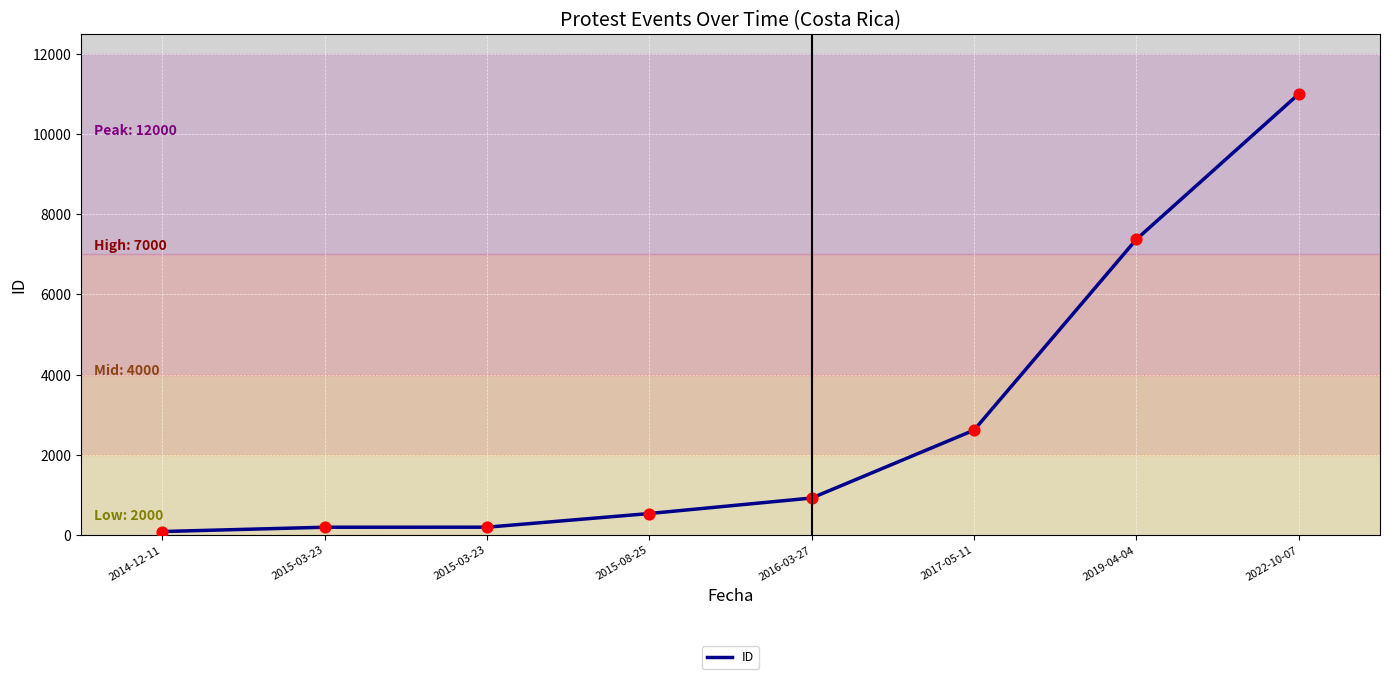

What is the change in value from 2015-08-25 to 2019-04-04?

+6842